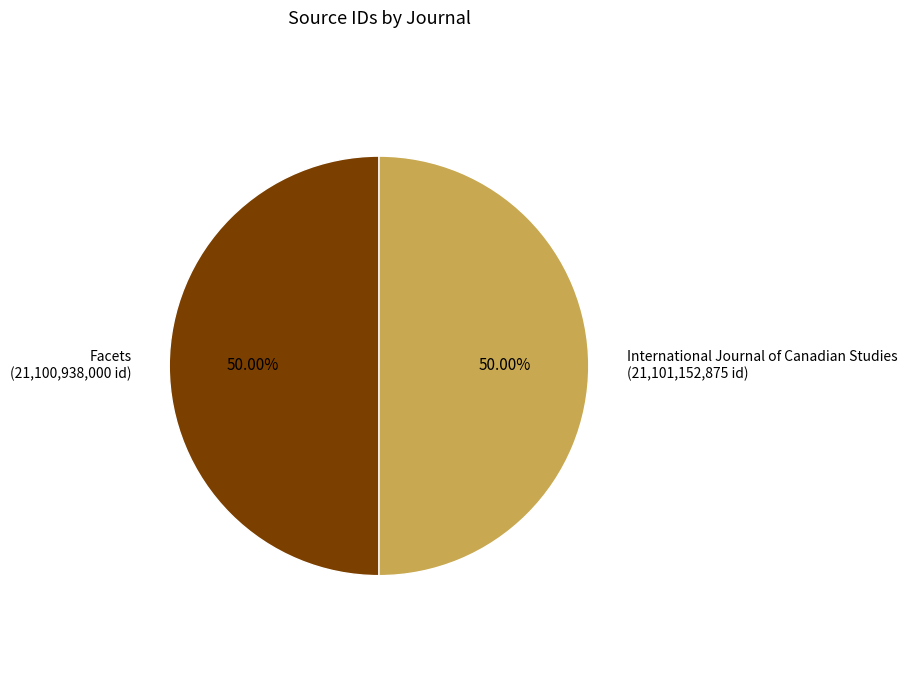

To the nearest percent, what portion does Facets represent?

50%